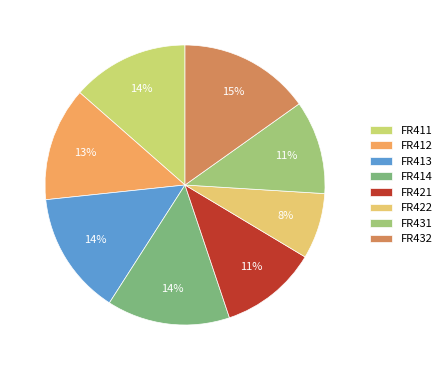

Does FR421 account for over 50% of the chart?

No